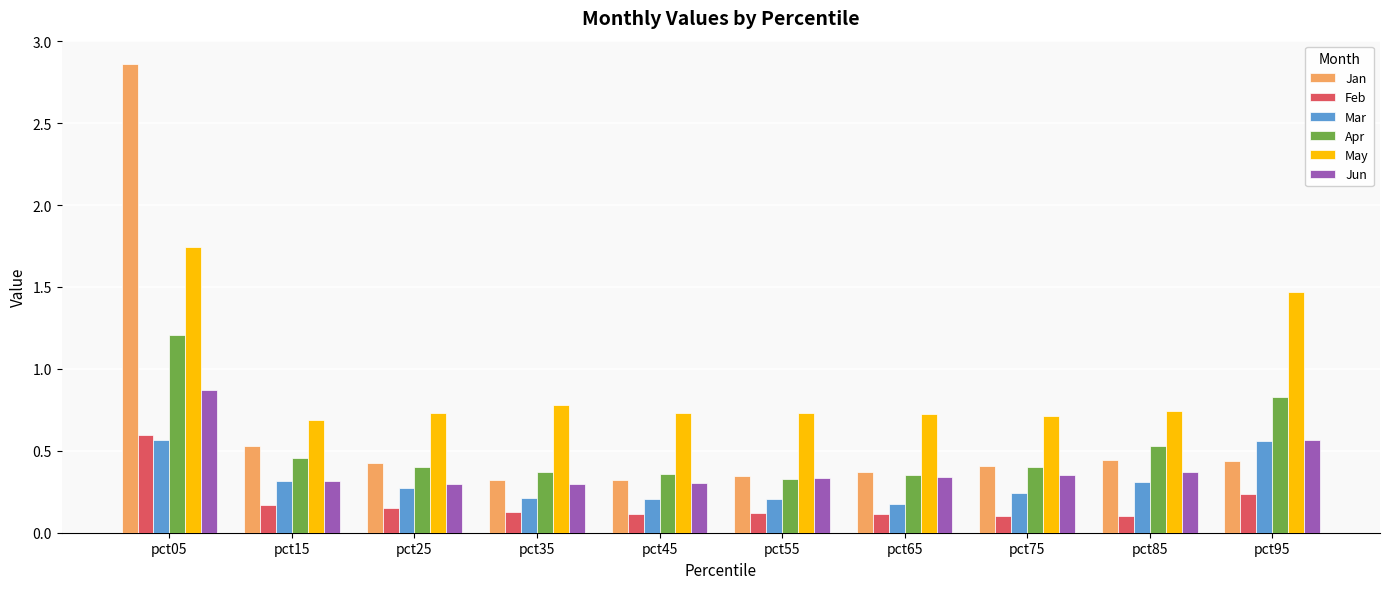

Which category has the highest value in the Apr series?

pct05